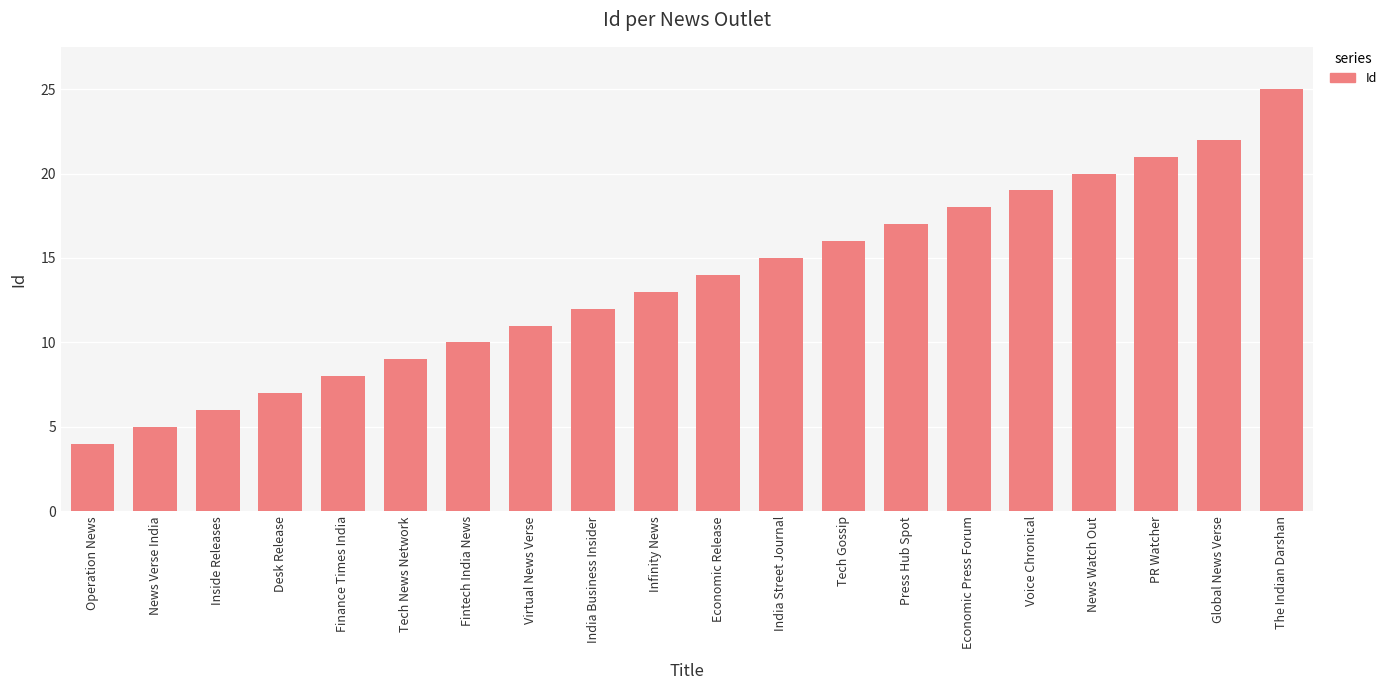

Between Global News Verse and Finance Times India, which is larger?

Global News Verse